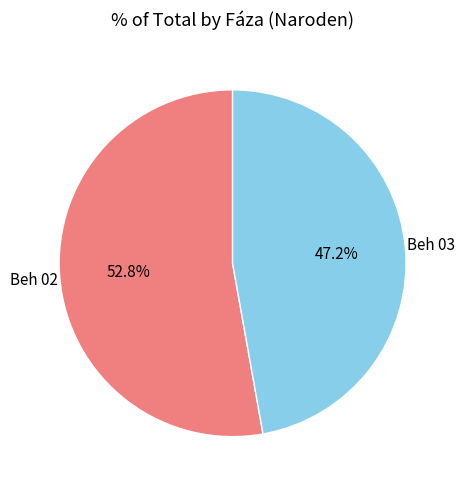

Between Beh 03 and Beh 02, which is larger?

Beh 02